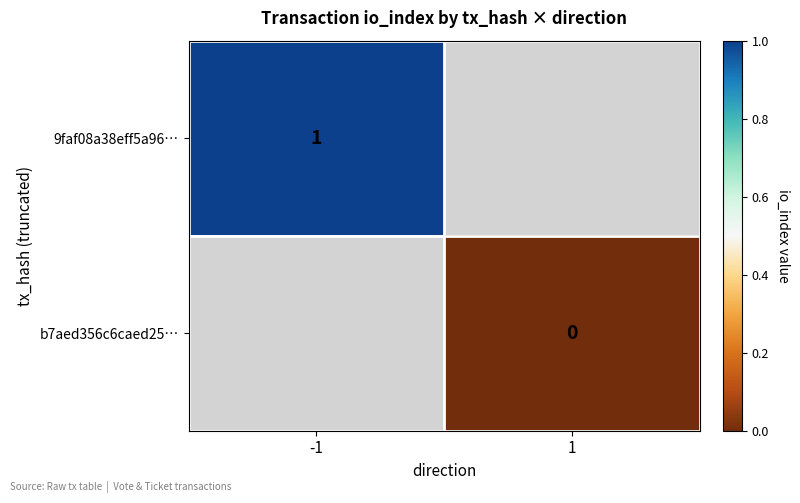

The 9faf08a38eff5a96… series shows 0 at -1. True or false?

False